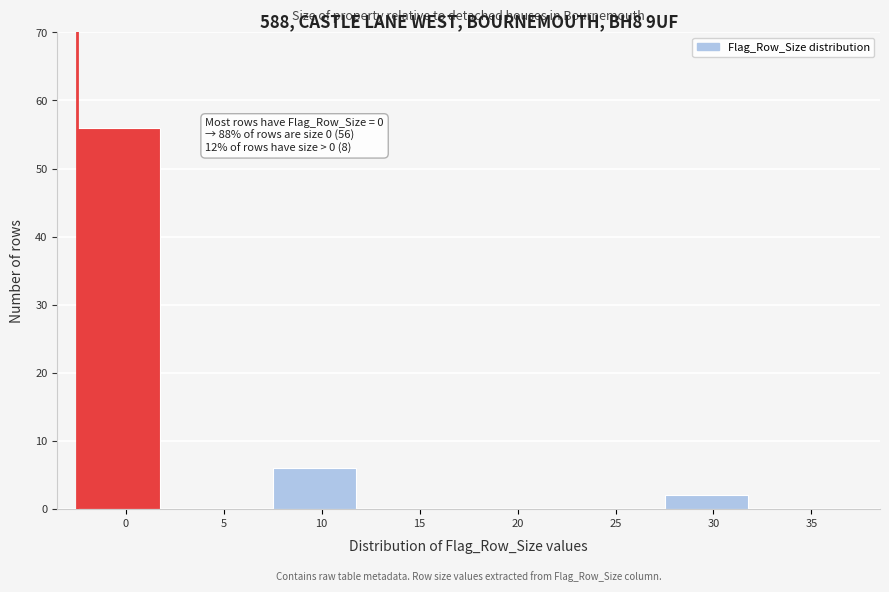

Reading left to right, transcribe all the data shown in this chart.

0=56	5=0	10=6	15=0	20=0	25=0	30=2	35=0